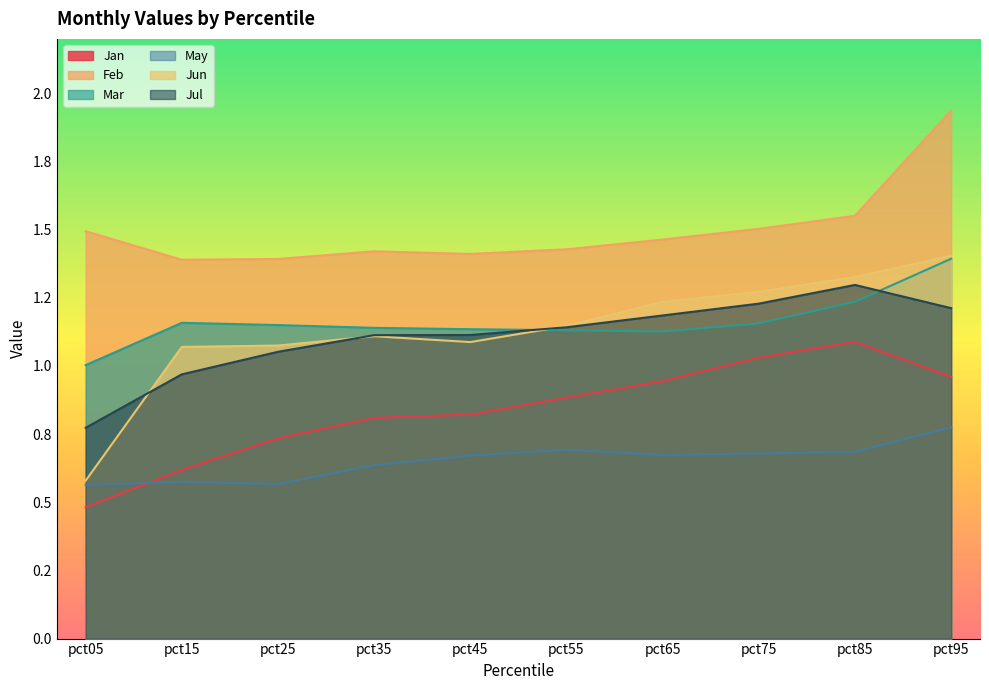

At which category does Jun reach its first local valley?

pct45